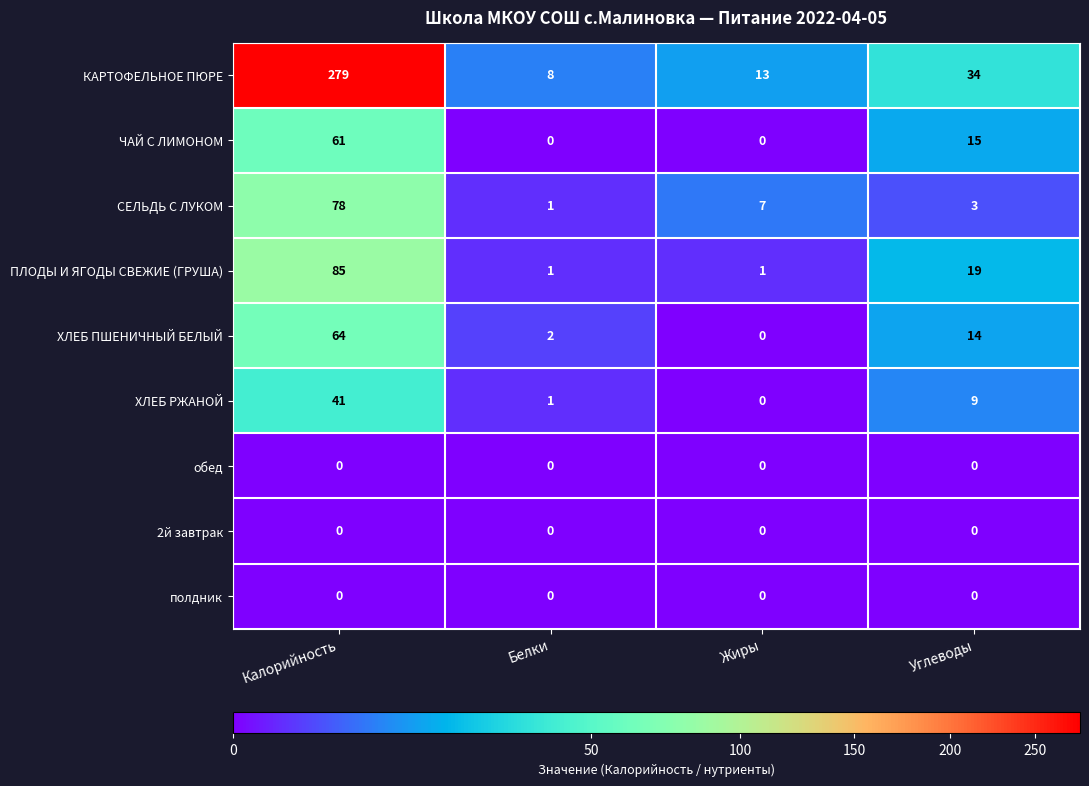

Rank the categories by ХЛЕБ ПШЕНИЧНЫЙ БЕЛЫЙ value from lowest to highest.

Жиры, Белки, Углеводы, Калорийность